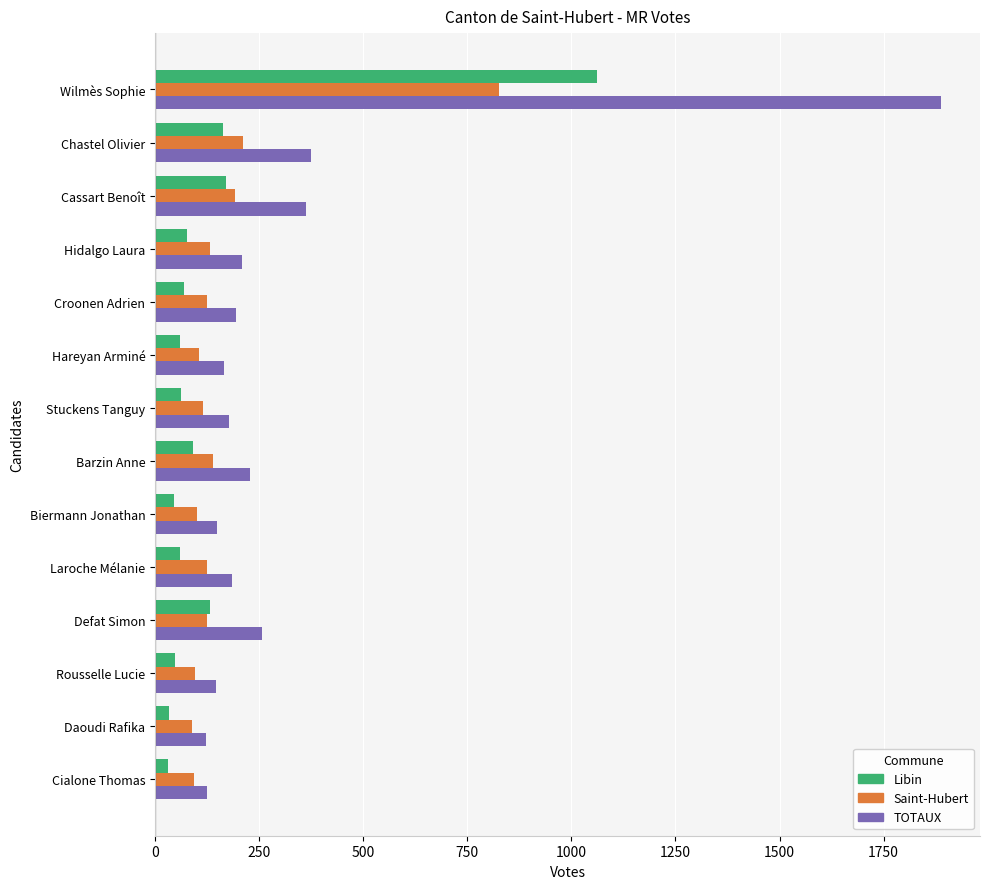

Count the number of categories in the chart.

14